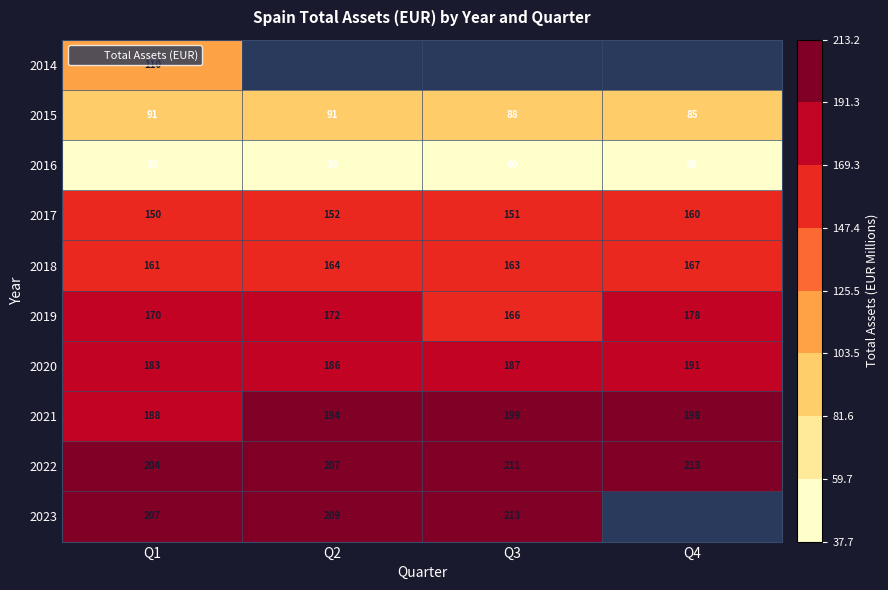

True or false: 2015 has a value of 144.8 at Q4.

False